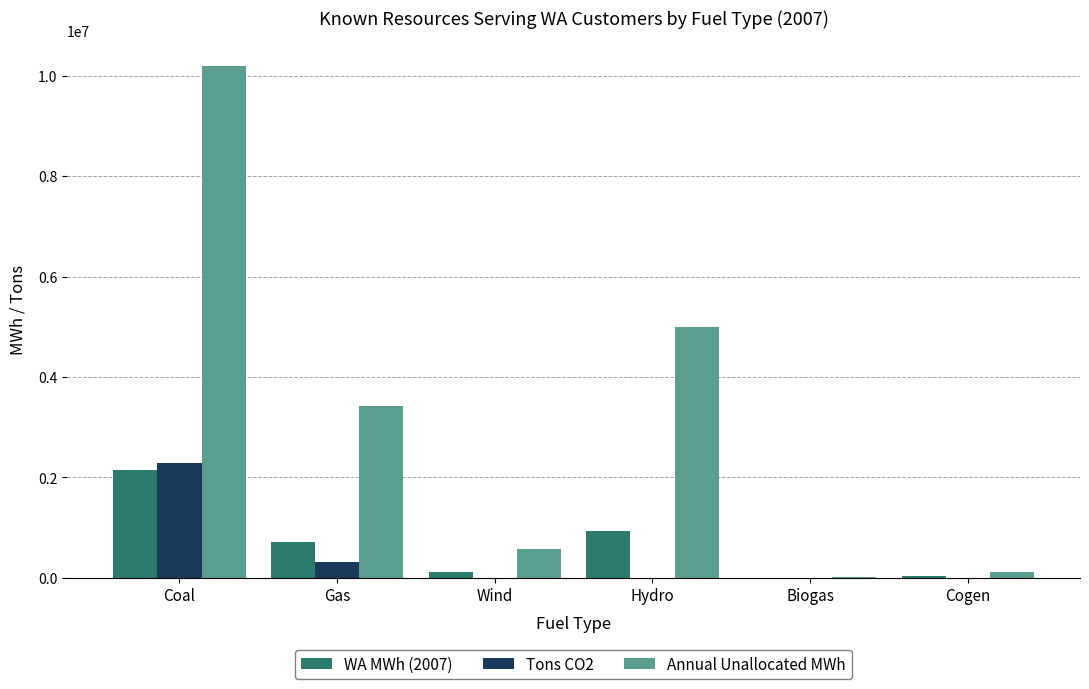

Is the value of WA MWh (2007) at Hydro greater than the value of Tons CO2 at Biogas?

Yes